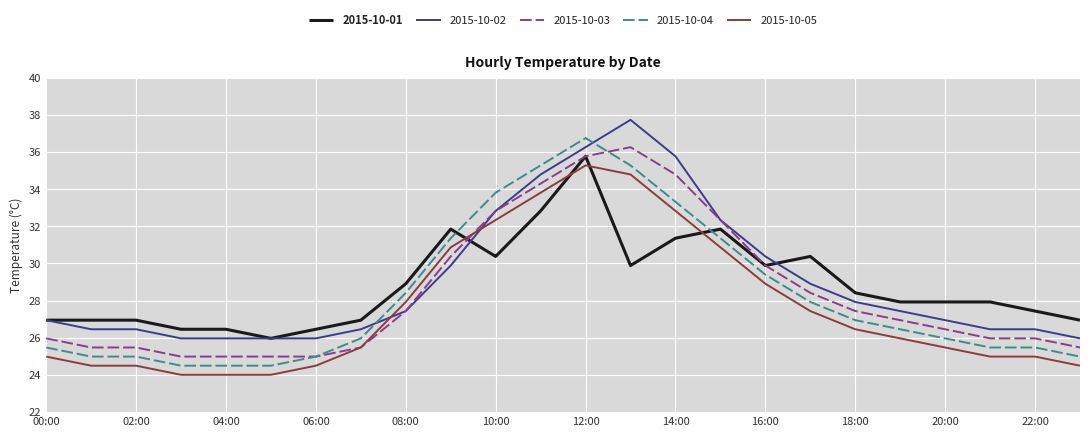

What is the greatest value displayed?

37.7